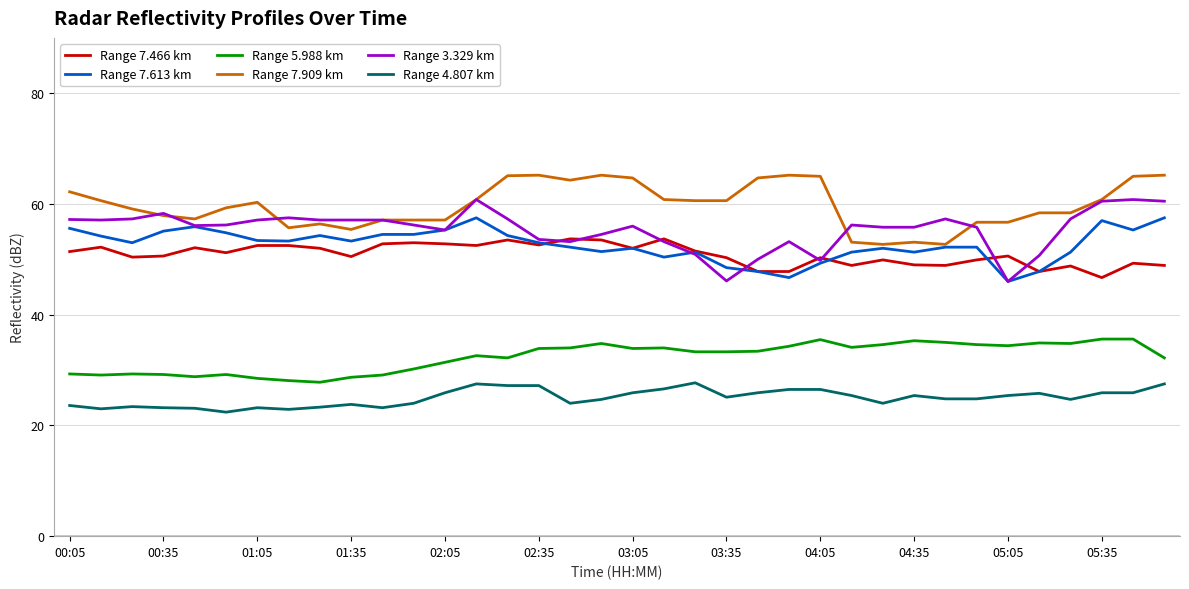

True or false: Range 7.613 km and Range 4.807 km cross at least once.

False